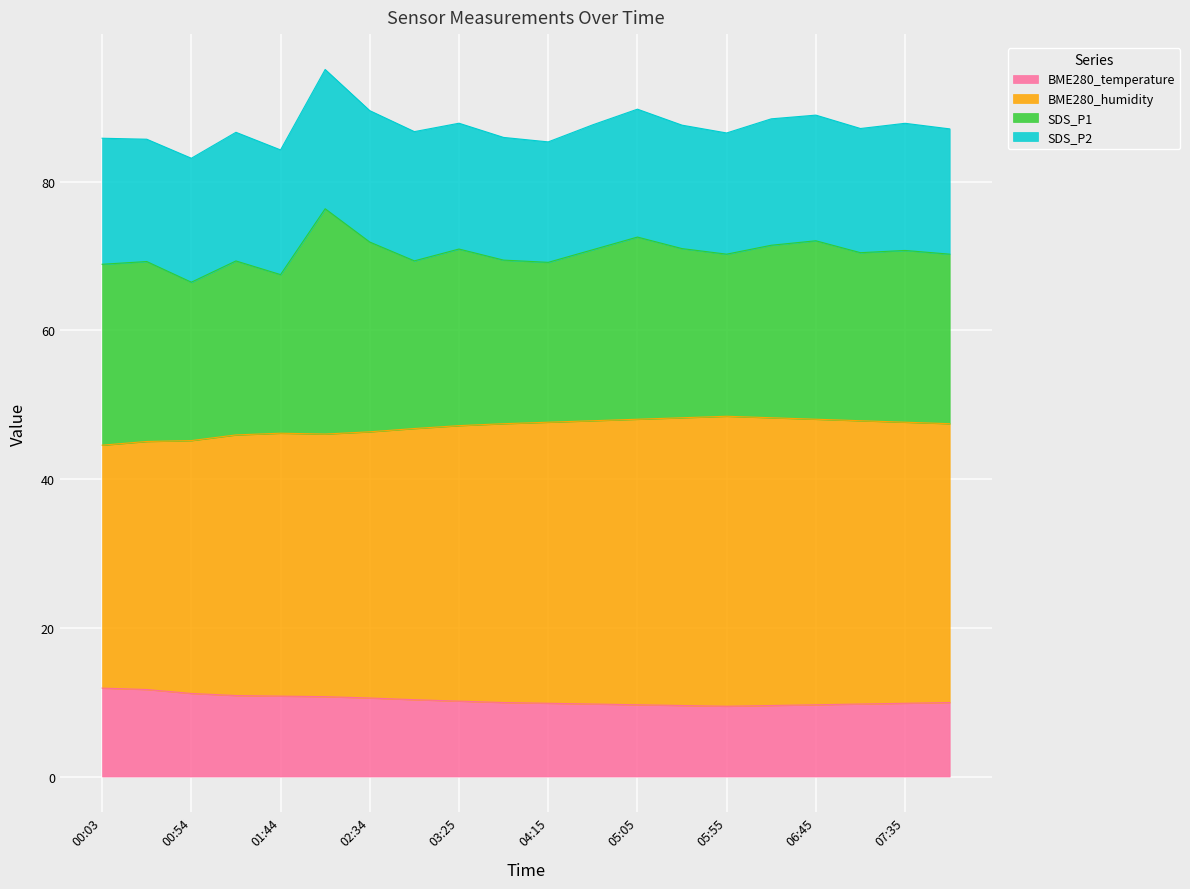

What is the maximum value for BME280_temperature?

11.9